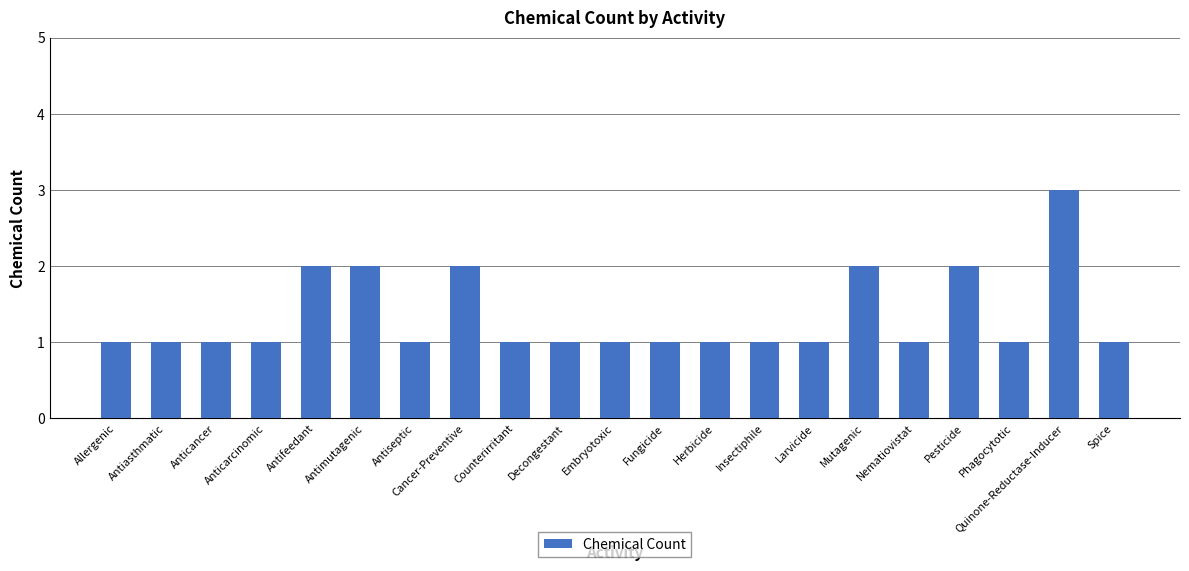

Reading right to left, list all the values displayed in this chart.

1	3	1	2	1	2	1	1	1	1	1	1	1	2	1	2	2	1	1	1	1